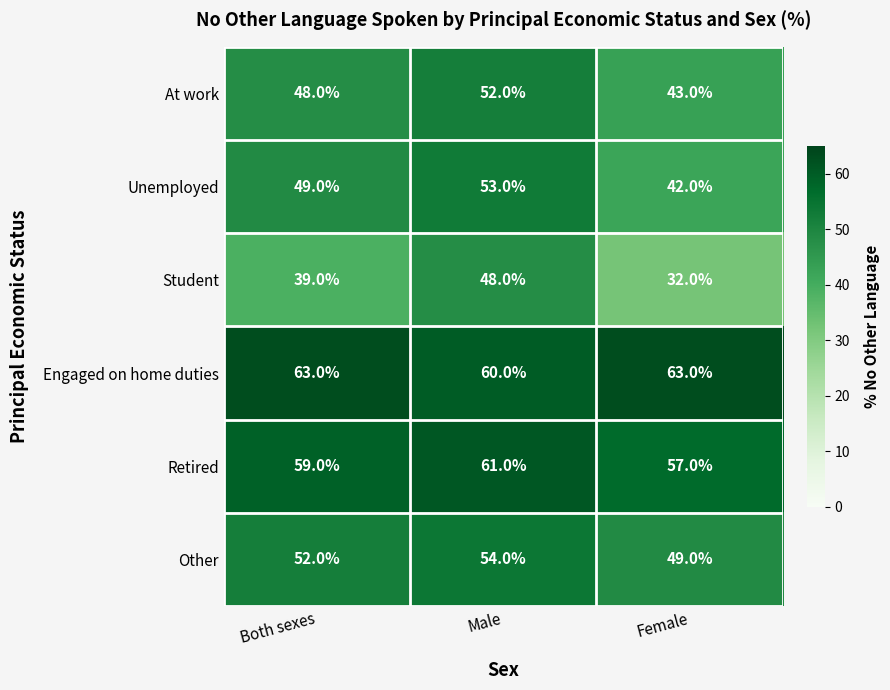

True or false: Engaged on home duties has a value of 18 at Male.

False